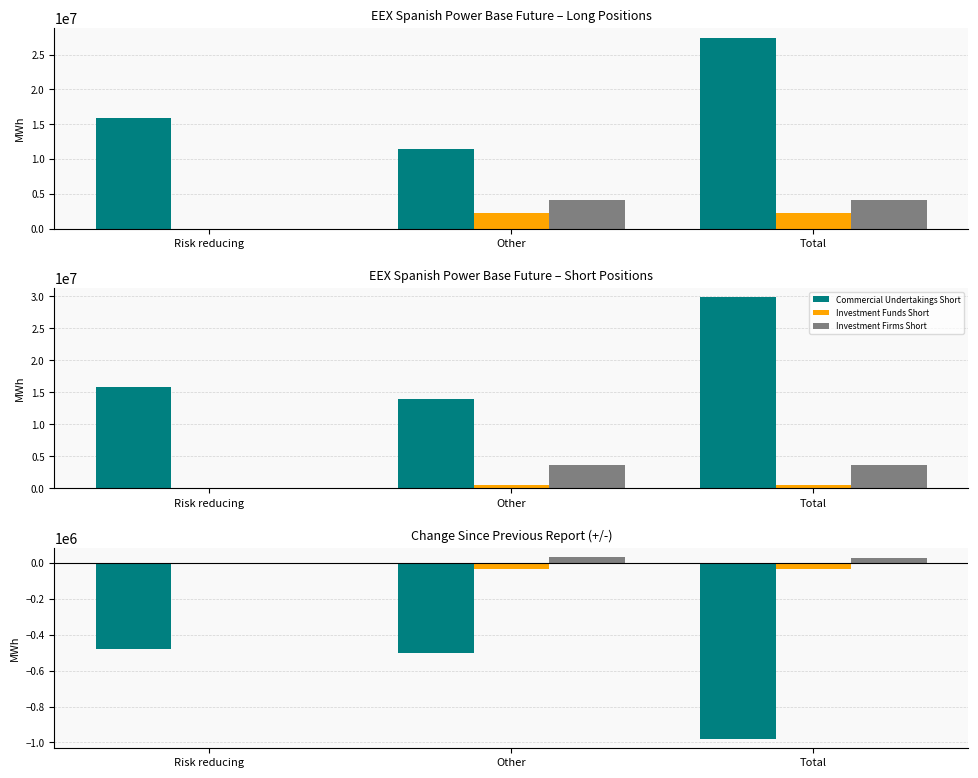

What position from the left is Risk reducing?

1